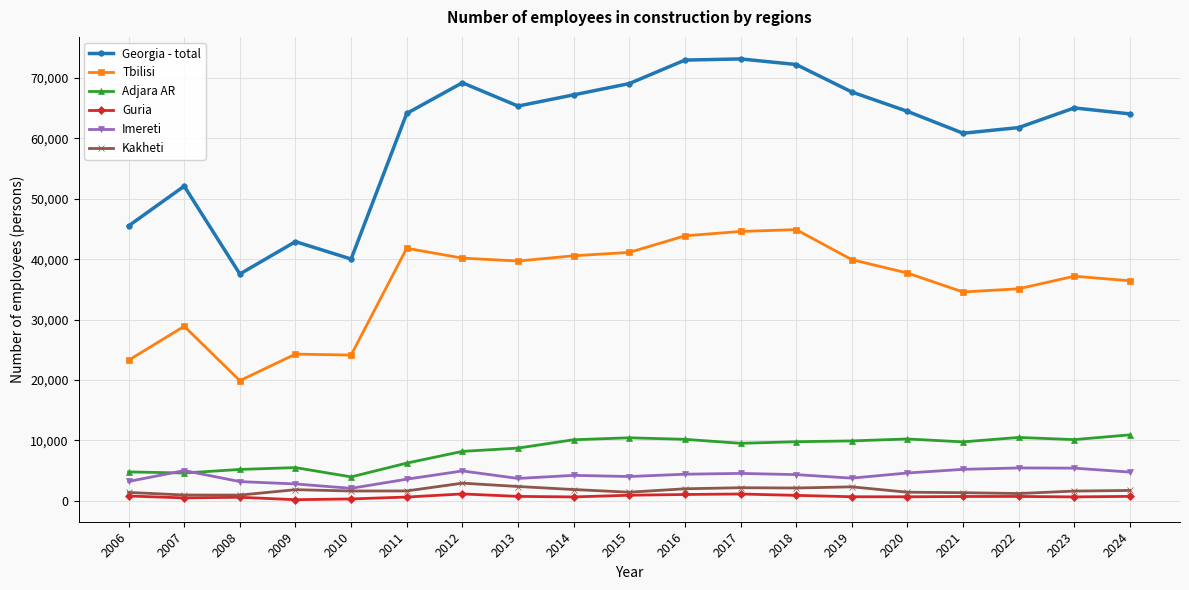

How many distinct data groups are displayed?

6